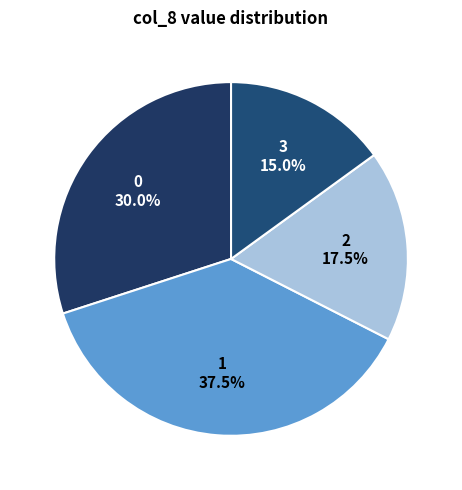

Which category has the smallest portion of the pie?

3